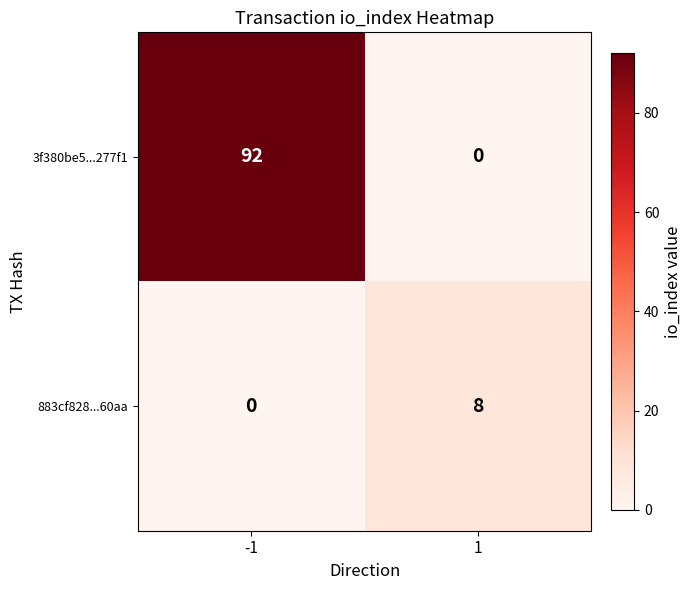

At 1, list the series in order from largest to smallest.

883cf828...60aa, 3f380be5...277f1